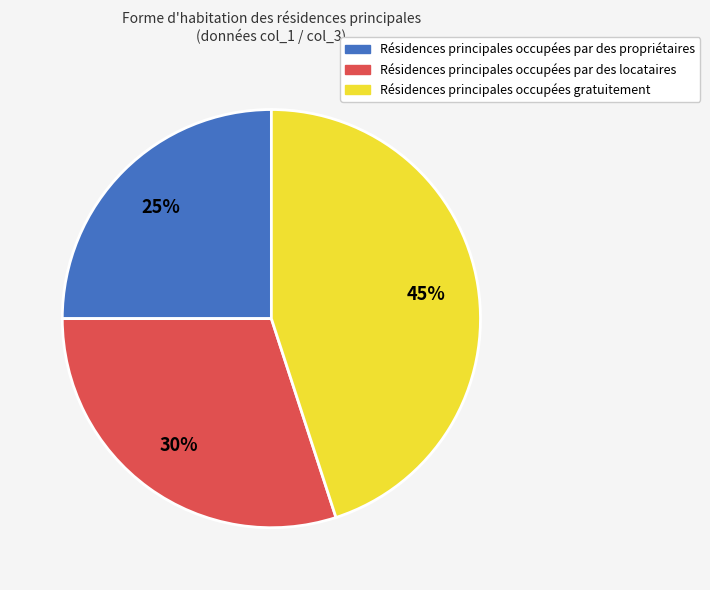

The Résidences principales occupées par des propriétaires slice represents 13% of the pie. True or false?

False